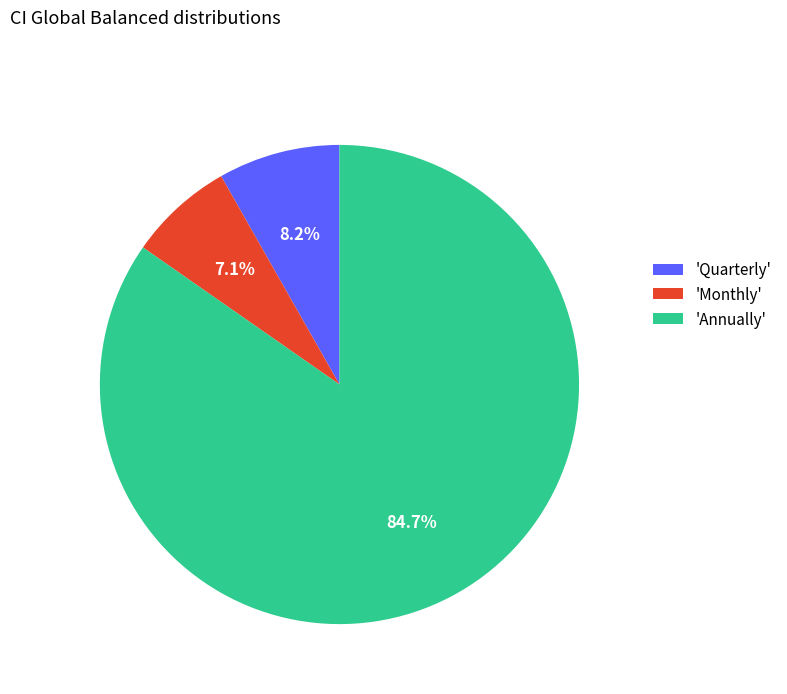

Is the sum of 'Annually' and 'Monthly' greater than half?

Yes